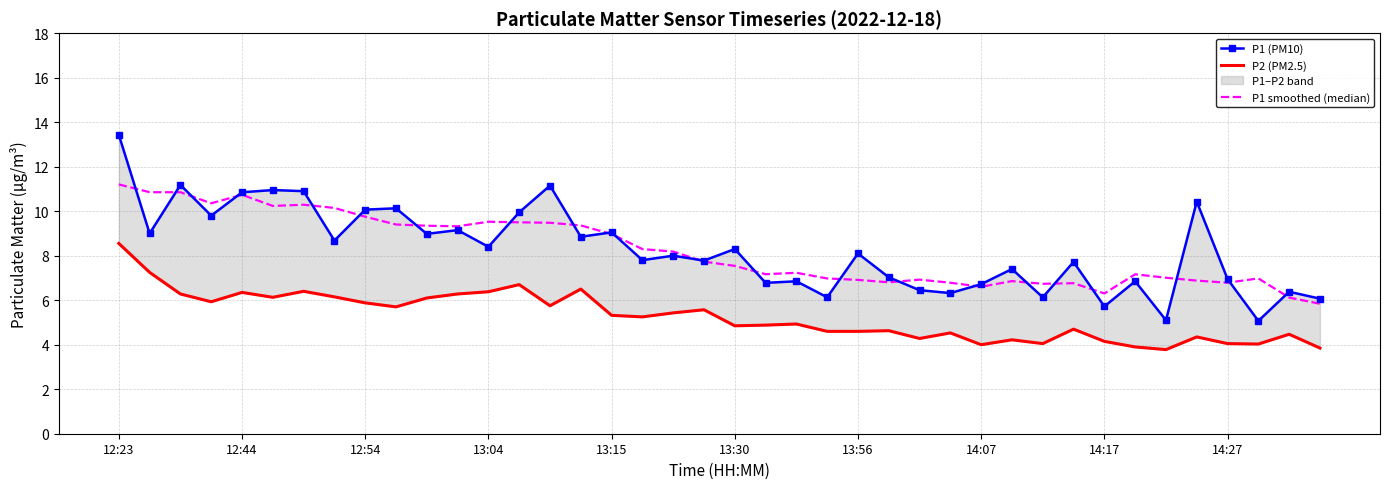

Reading right to left, extract all data points from this chart.

P1 (PM10): 6.1	6.4	5.1	7.0	10.4	5.1	6.8	5.7	7.7	6.1	7.4	6.7	6.3	6.5	7.0	8.1	6.1	6.8	6.8	8.3	7.8	8.0	7.8	9.1	8.8	11.2	9.9	8.4	9.2	9.0	10.1	10.1	8.7	10.9	10.9	10.8	9.8	11.2	9.0	13.4
P2 (PM2.5): 3.9	4.5	4.0	4.0	4.3	3.8	3.9	4.2	4.7	4.0	4.2	4.0	4.5	4.3	4.6	4.6	4.6	4.9	4.9	4.8	5.6	5.4	5.2	5.3	6.5	5.8	6.7	6.4	6.3	6.1	5.7	5.9	6.2	6.4	6.1	6.3	5.9	6.3	7.2	8.6
P1 smoothed (median): 5.8	6.1	7.0	6.8	6.9	7.0	7.2	6.3	6.8	6.7	6.9	6.6	6.8	6.9	6.8	6.9	7.0	7.2	7.2	7.5	7.7	8.2	8.3	9.0	9.4	9.5	9.5	9.5	9.3	9.3	9.4	9.8	10.1	10.3	10.2	10.7	10.4	10.9	10.9	11.2